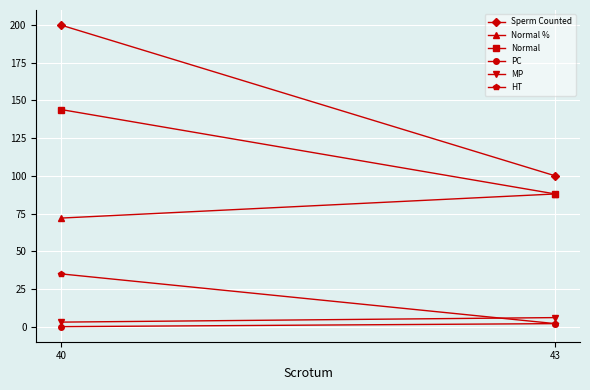

What is the lowest value of the Normal % series?

72